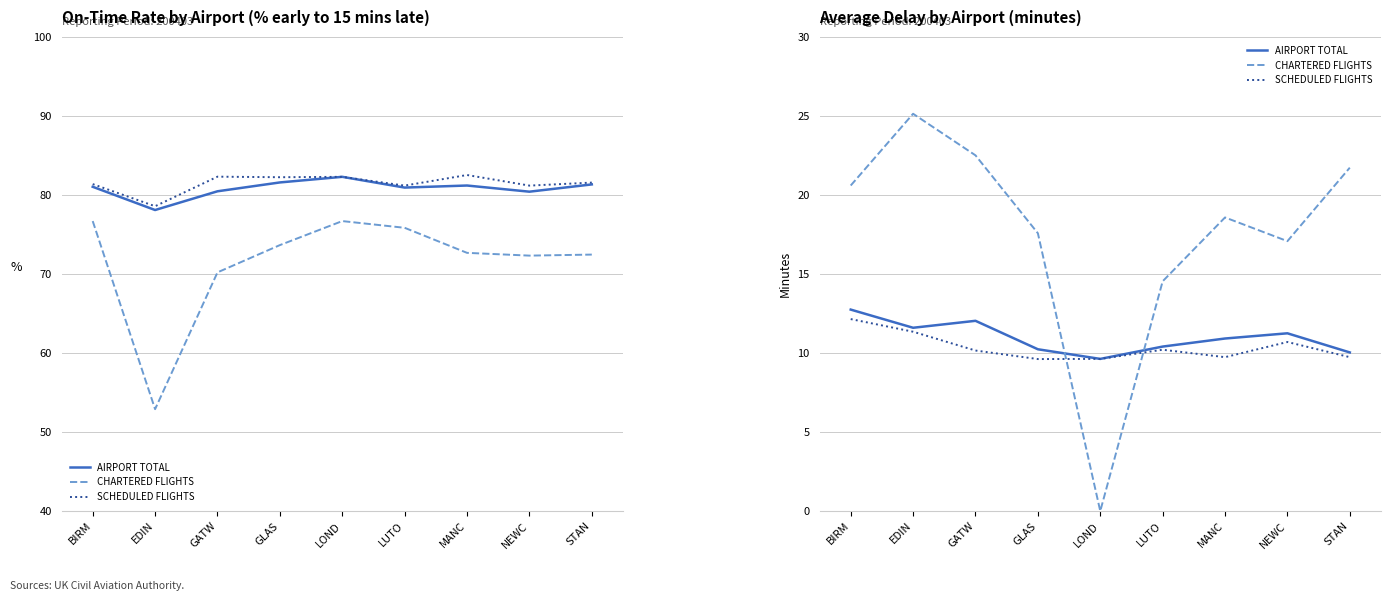

At which category does the chart reach its peak across all series?

EDIN